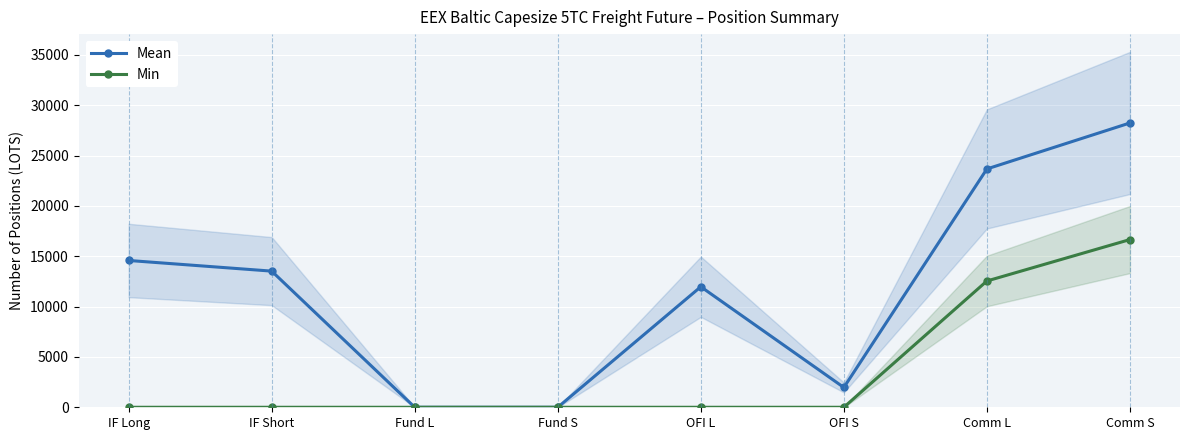

True or false: Mean and Min intersect in this chart.

False